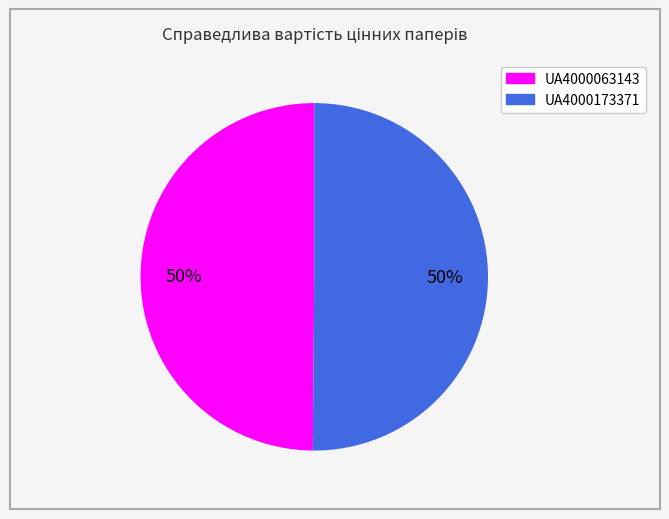

To the nearest percent, what portion does UA4000063143 represent?

50%